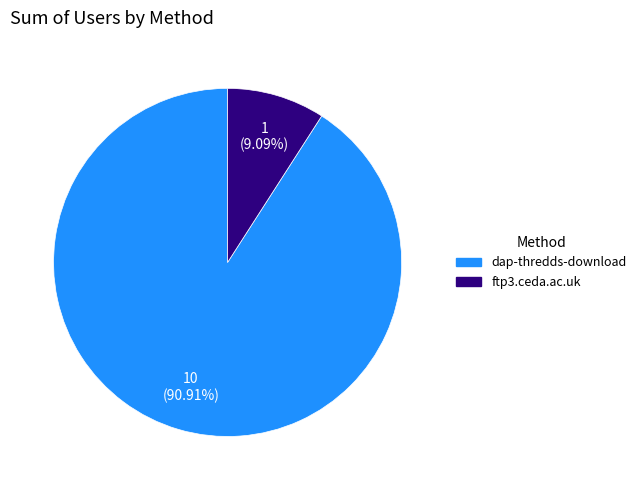

How many segments does this pie chart have?

2